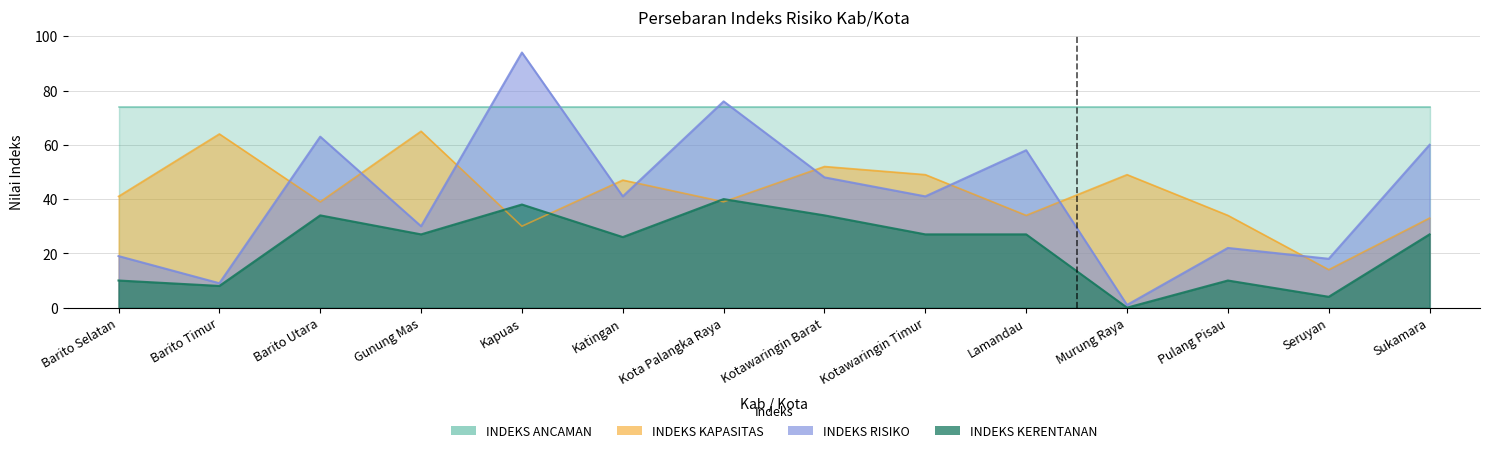

Which series changed the most between Murung Raya and Pulang Pisau?

INDEKS RISIKO